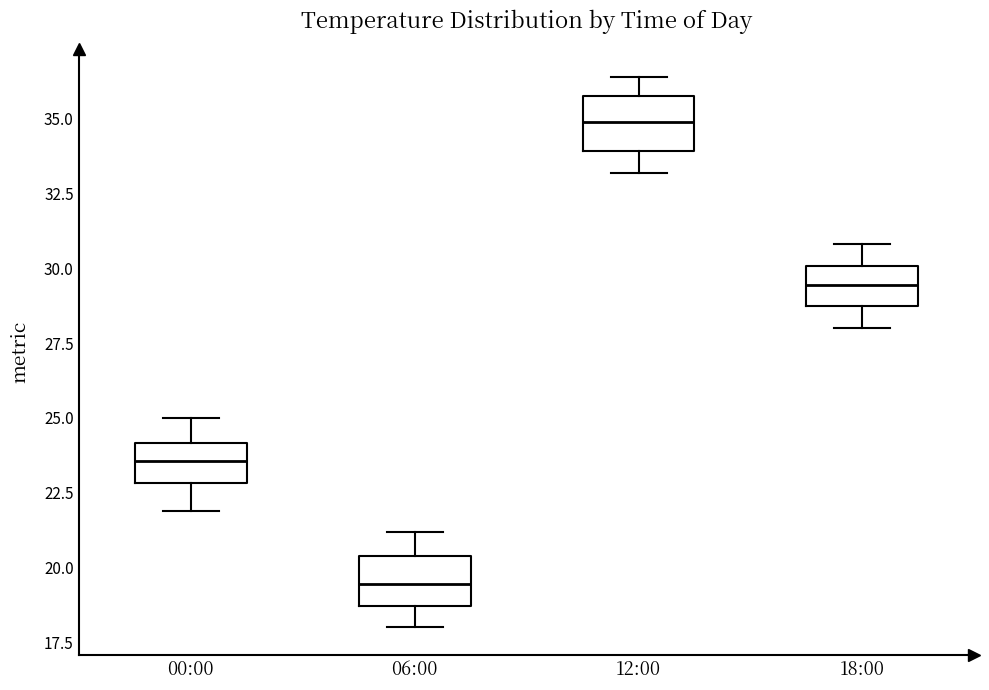

Reading left to right, transcribe this box plot: for each box, give where its median line is, the range the box spans, and where its two whiskers end, as read against the y-axis. The values are not printed on the chart, so give them approximately, as read against the axis.

00:00: median 23.5, box 23.0 to 24.0, whiskers 22.0 to 25.0
06:00: median 19.5, box 18.5 to 20.5, whiskers 18.0 to 21.0
12:00: median 35.0, box 34.0 to 36.0, whiskers 33.0 to 36.5
18:00: median 29.5, box 28.5 to 30.0, whiskers 28.0 to 31.0